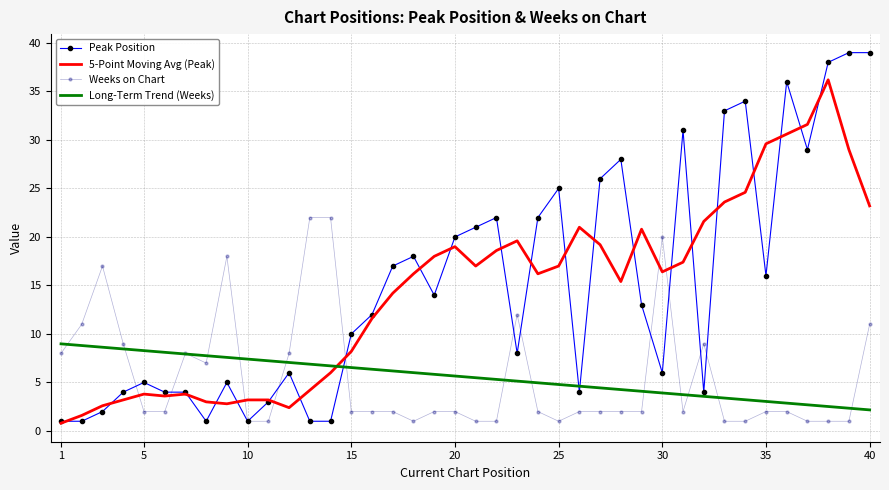

True or false: 5-Point Moving Avg (Peak) and Long-Term Trend (Weeks) intersect in this chart.

True